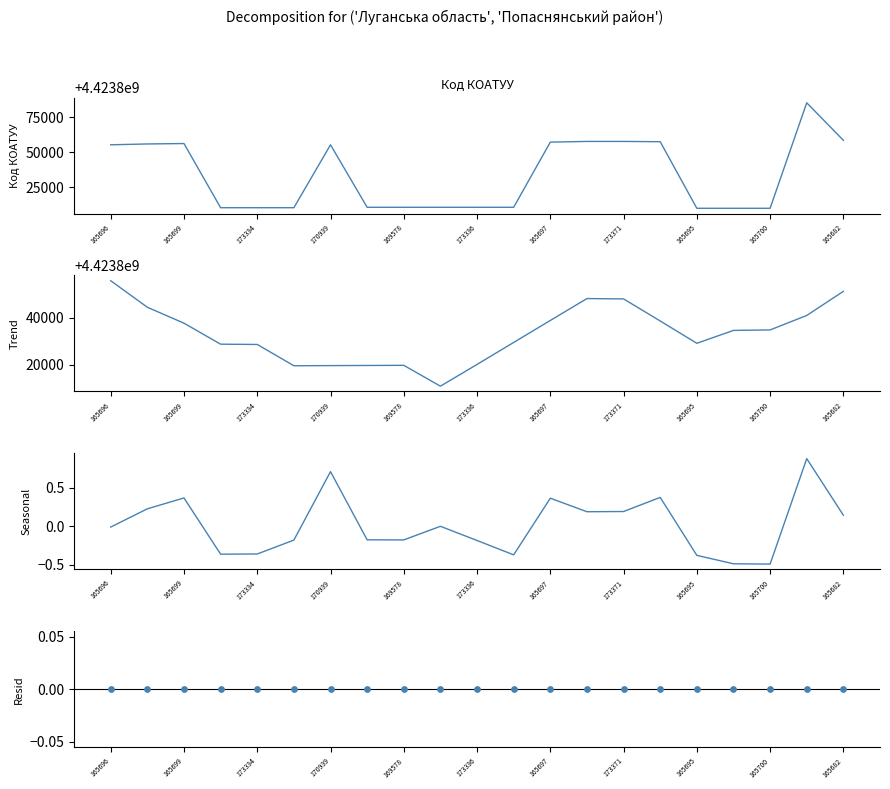

Which series contains the lowest Y value?

Seasonal